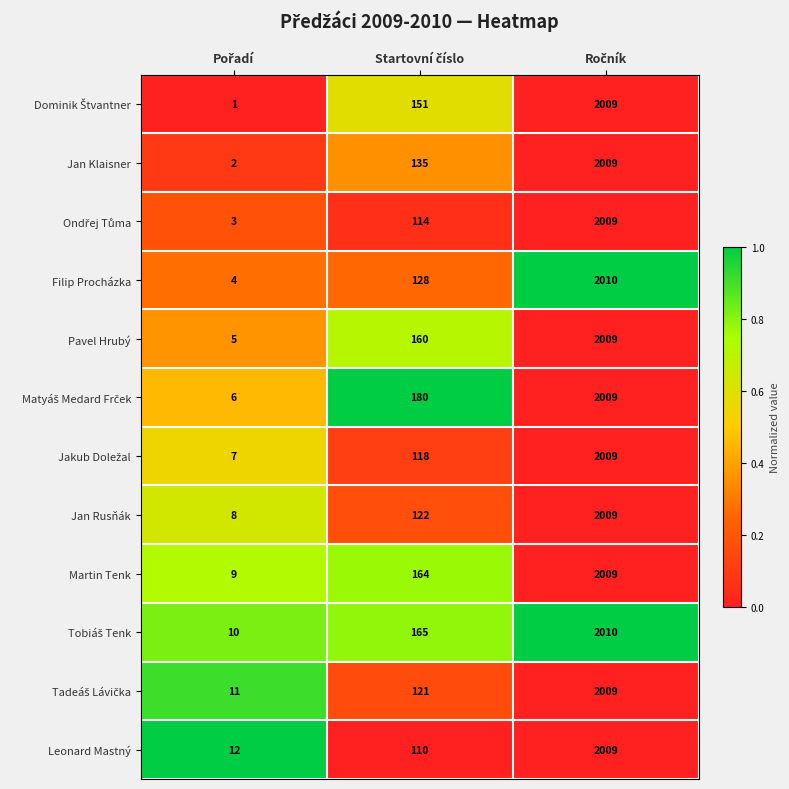

What is the maximum value shown in the chart?

2010